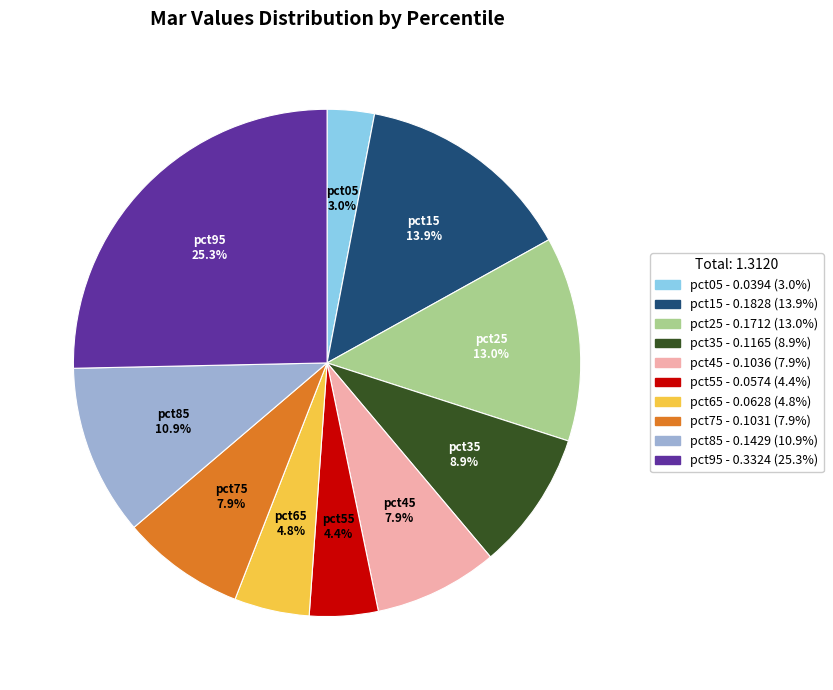

What percentage is NOT represented by pct95?

74.7%